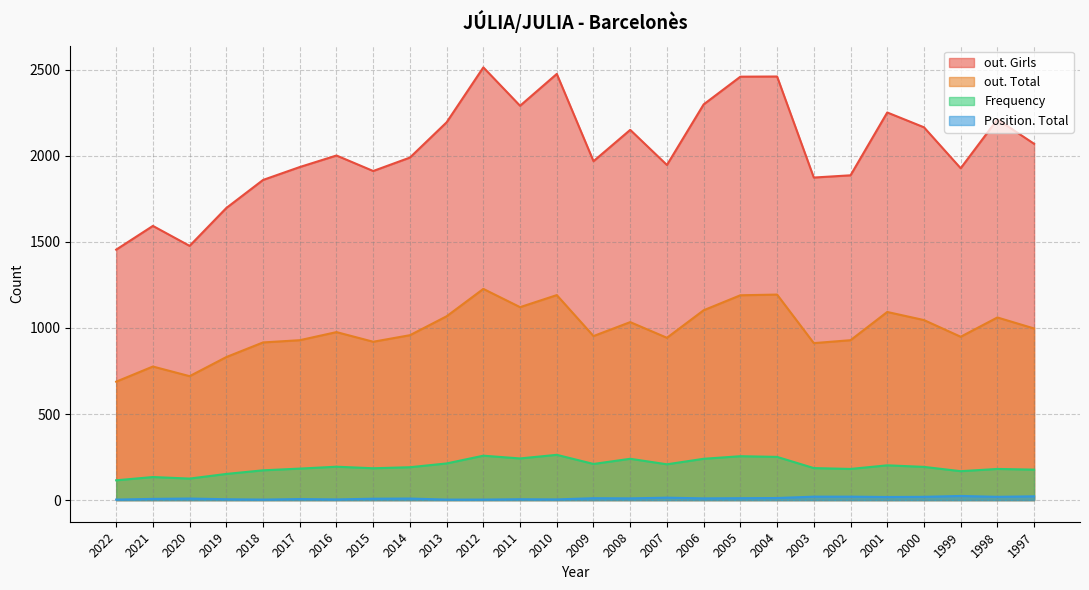

True or false: Position. Total and Frequency intersect in this chart.

False